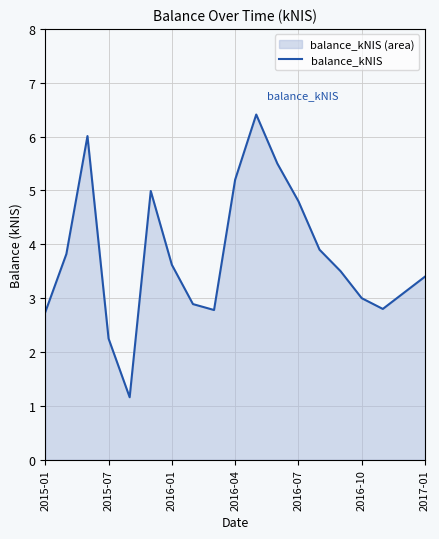

What is the average value?

3.8